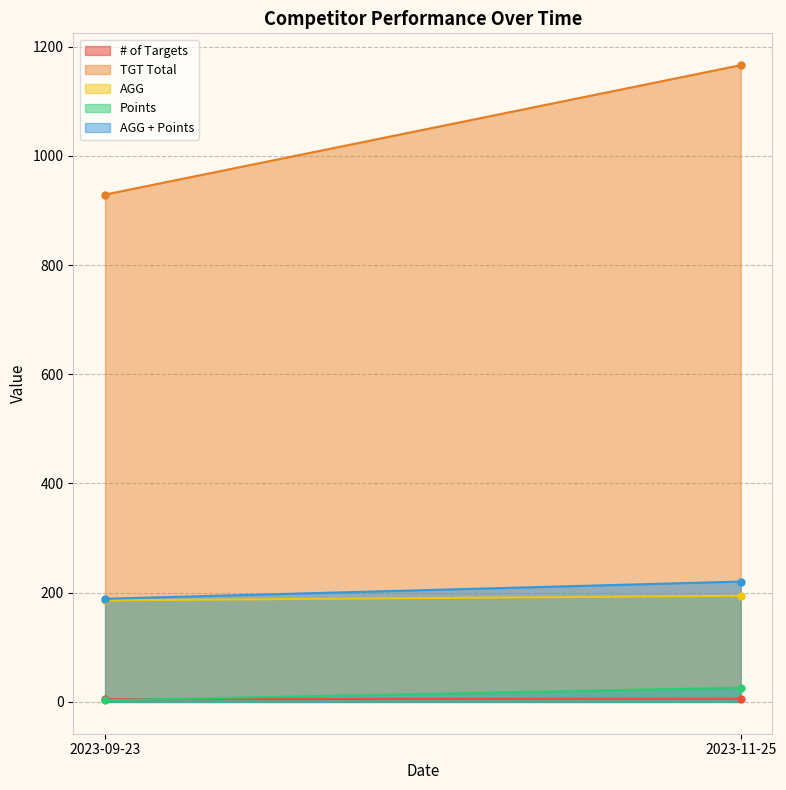

What is the value of the TGT Total point at the 2nd from the left?

1166.0